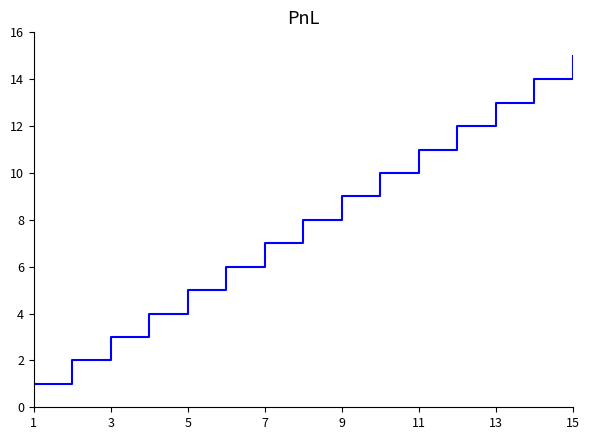

What is the average value?

8